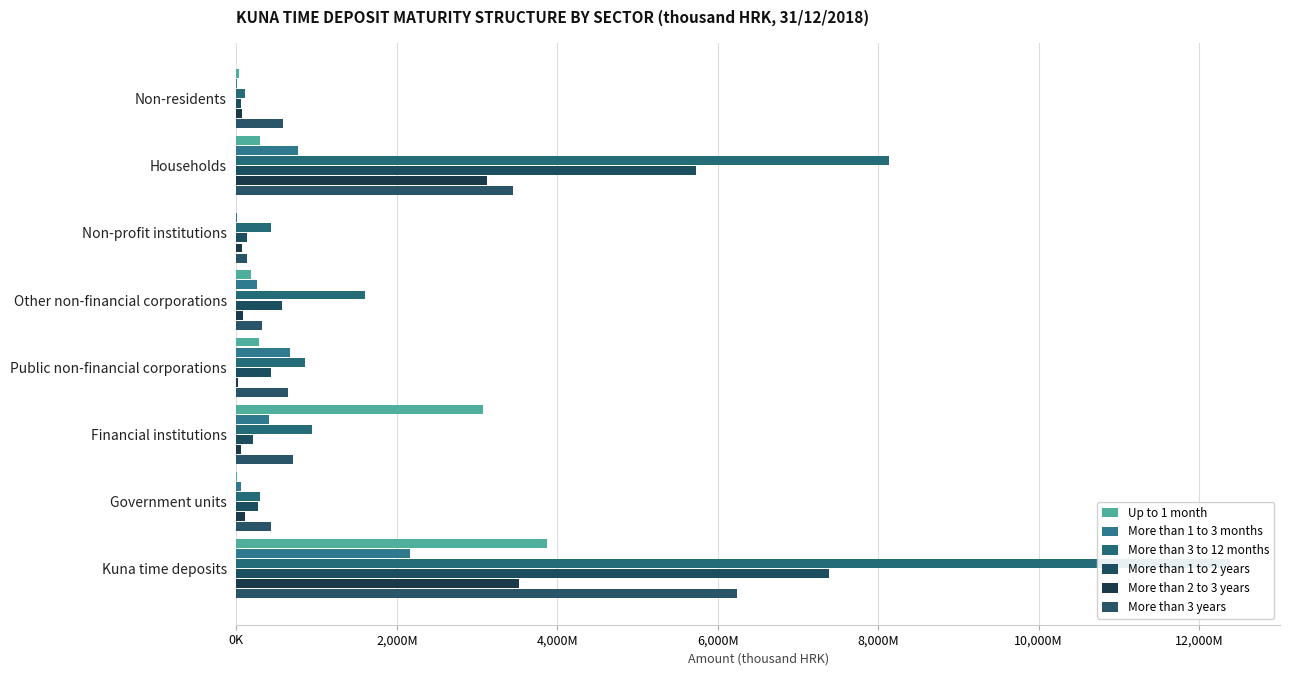

What is the total value across all series at Kuna time deposits?

35566018